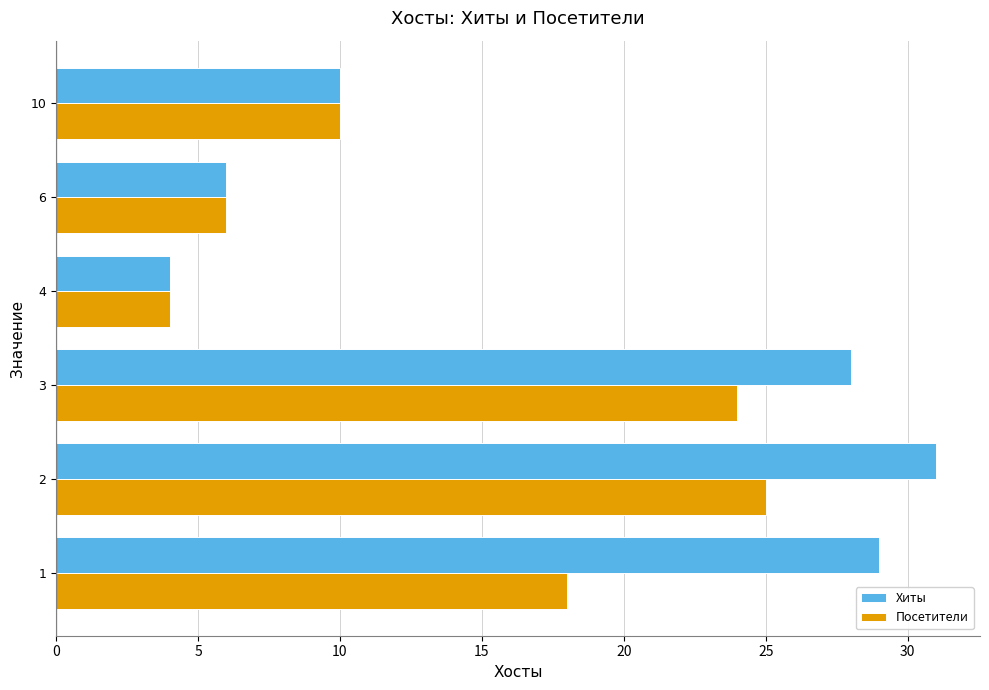

How many data points in Посетители are less than 18?

3